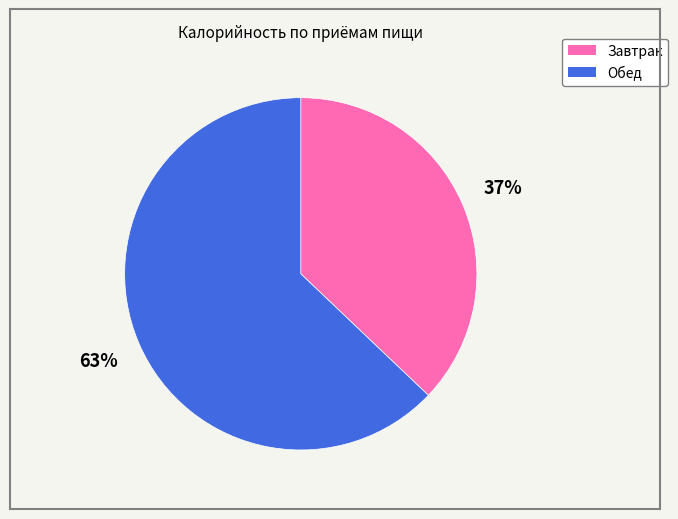

Which slice represents more than half of the pie?

Обед